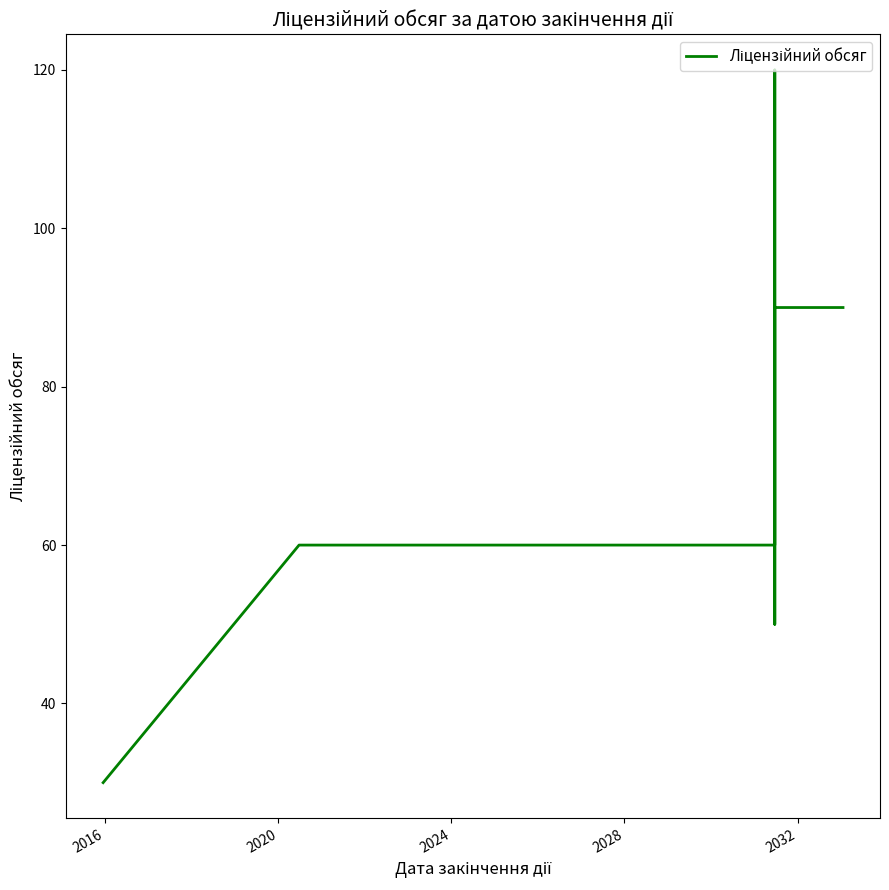

Reading right to left, transcribe all the data shown in this chart.

90	90	50	90	120	60	60	60	60	60	60	30